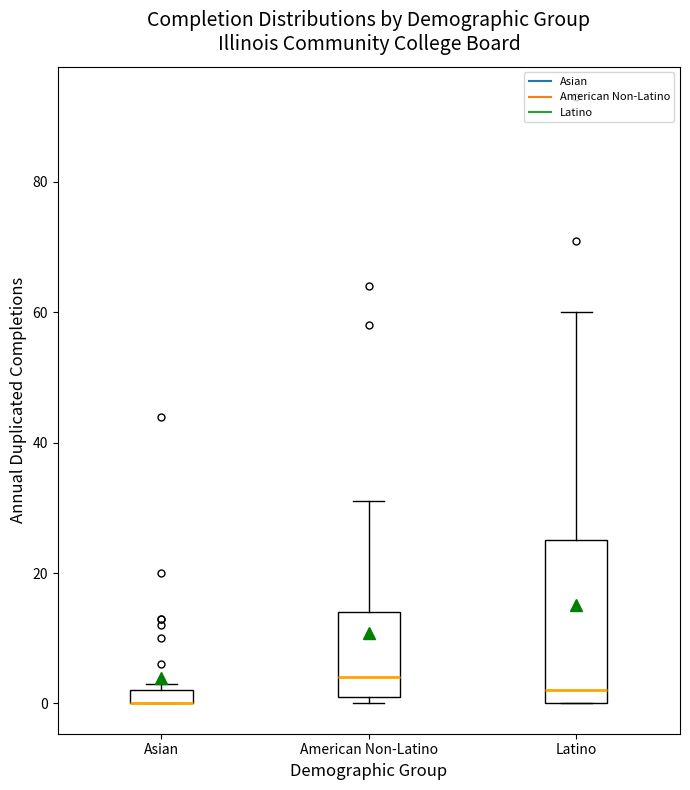

Where is the upper edge of the box for Asian on the y-axis? The values are not printed on the chart, so give them approximately, as read against the axis.

2